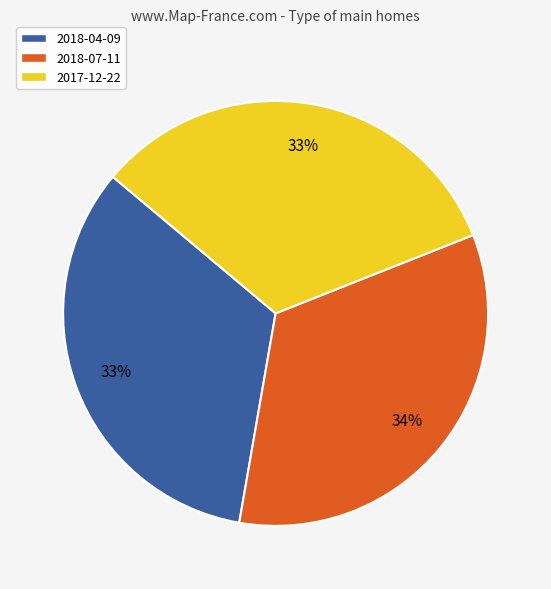

Does any single category account for the majority?

No